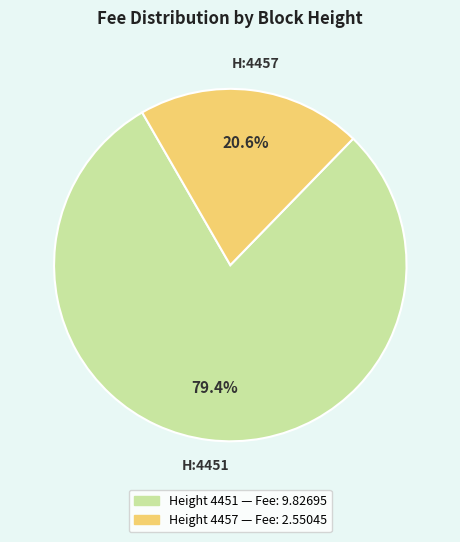

Count the number of slices in the pie.

2